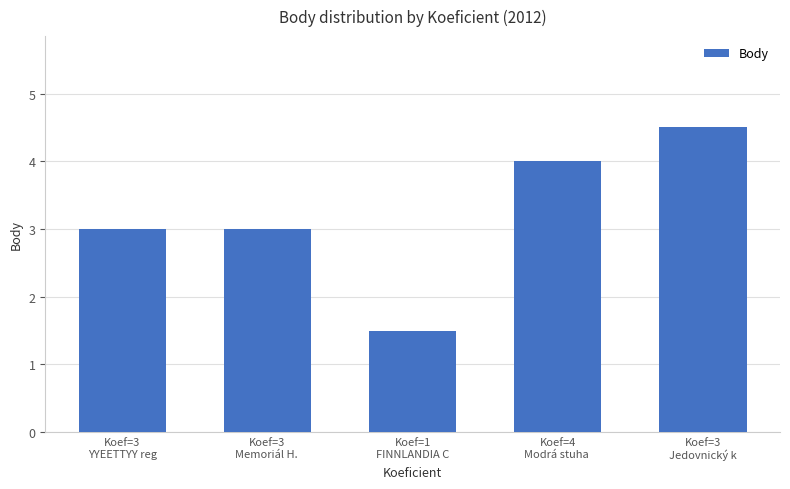

How many bars are there in total?

5